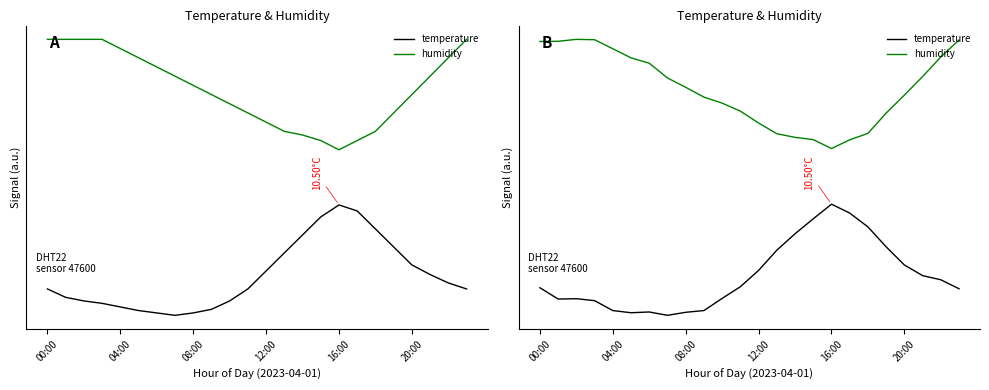

What position from the right is 16:00?

8